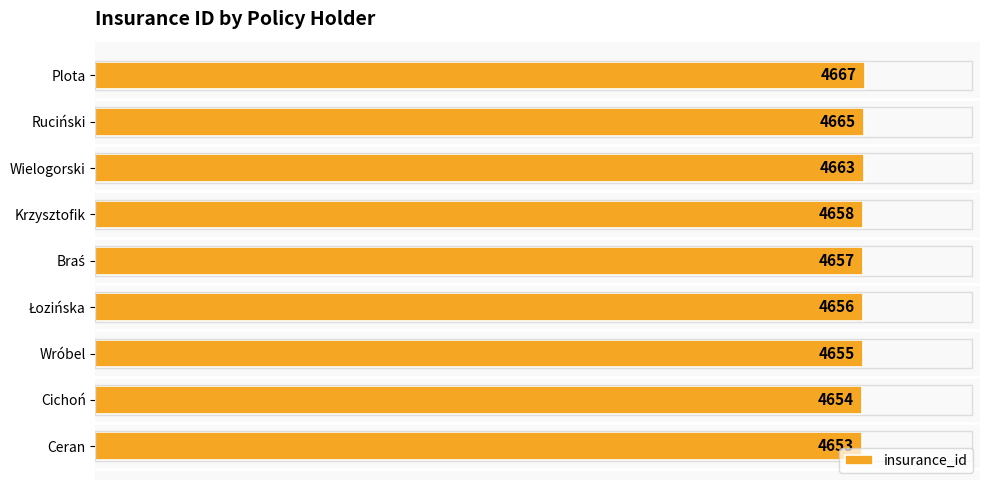

Which category has the lowest value across all series?

Ceran